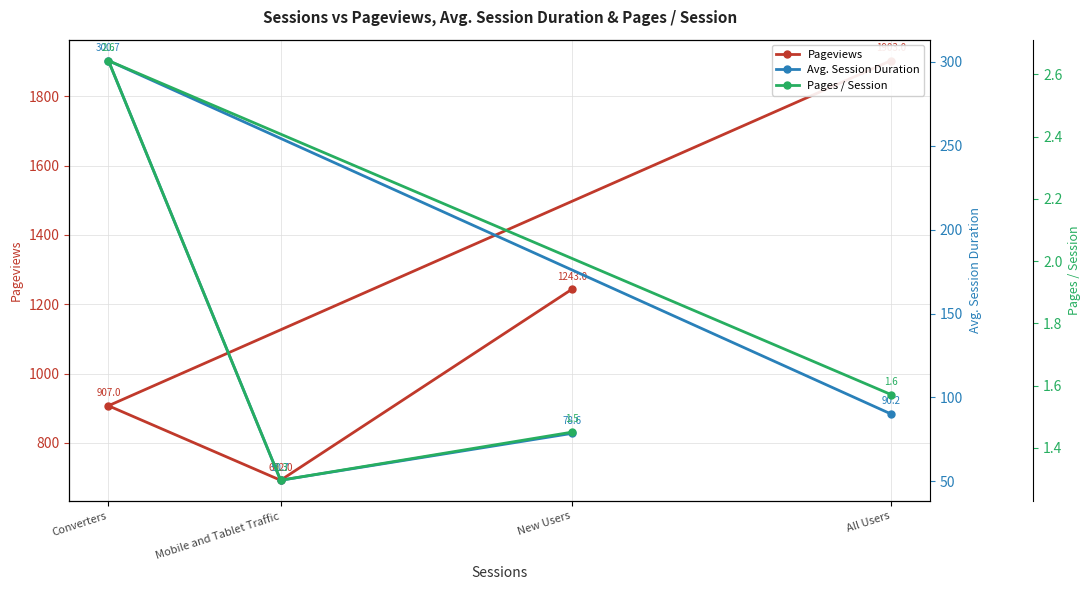

Between Mobile and Tablet Traffic and New Users, which series saw the biggest shift?

Pageviews